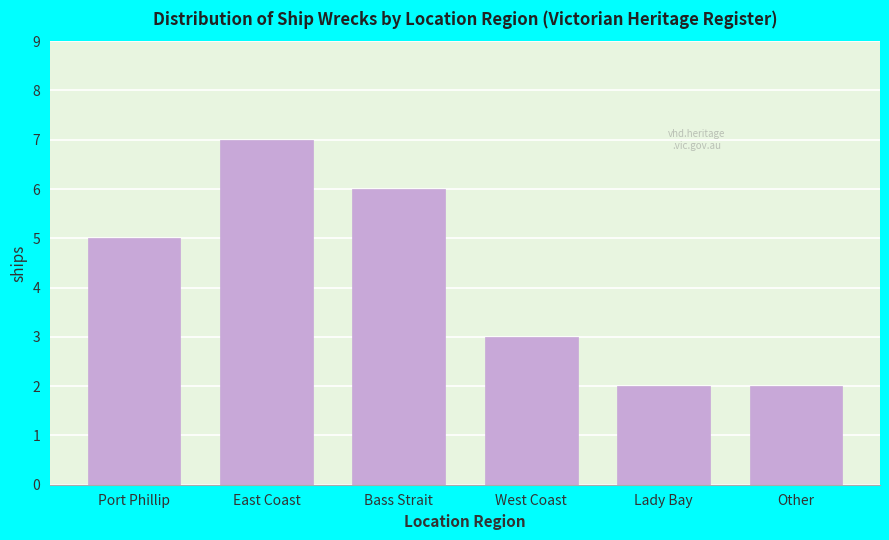

Reading left to right, transcribe all the data shown in this chart.

5	7	6	3	2	2